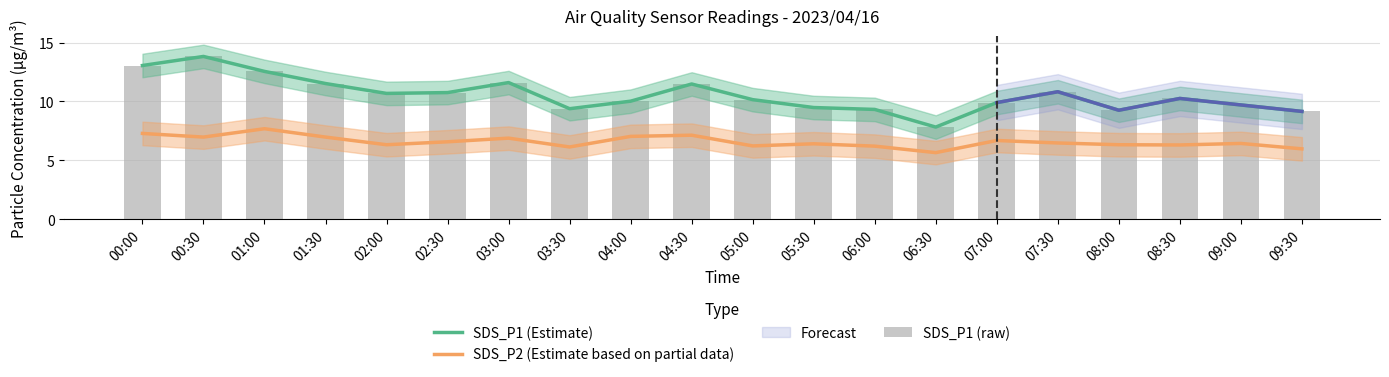

Is the value of SDS_P1 (raw) at 05:00 greater than the value of SDS_P1 (Estimate) at 07:30?

No